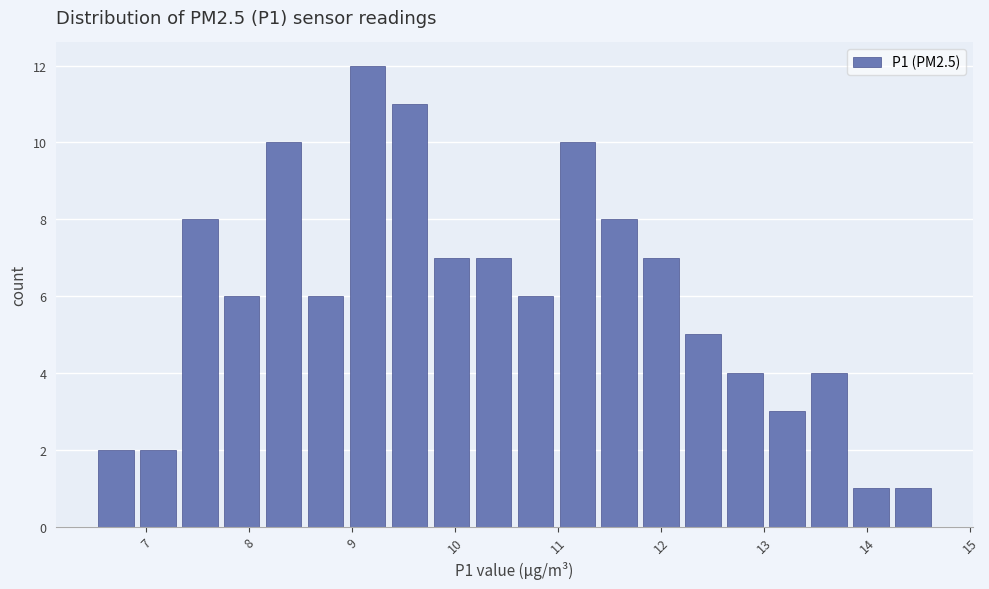

Which range on the x-axis has the tallest bar?

8.9 to 9.4